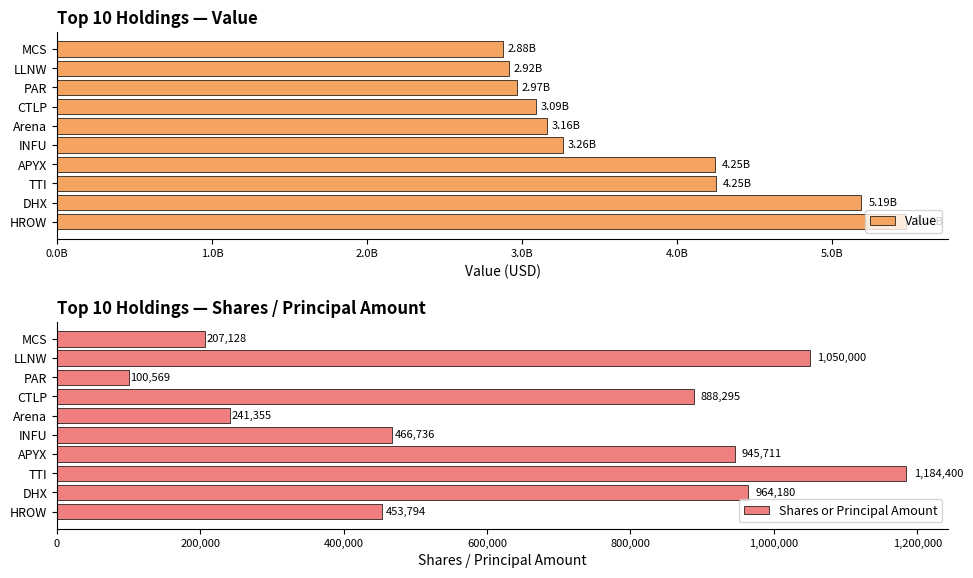

The value of Shares or Principal Amount at MCS is 143929. True or false?

False